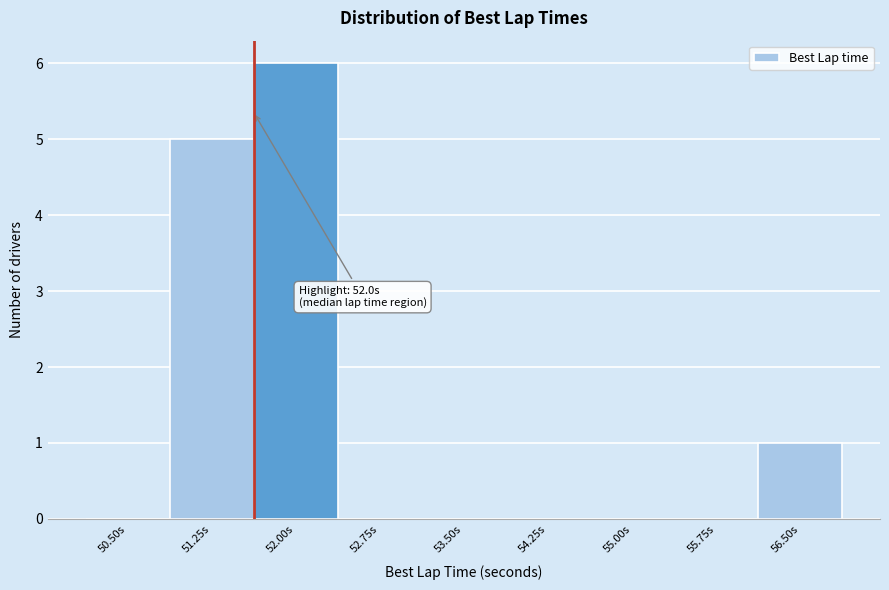

Reading left to right, list all the values displayed in this chart.

50.50s=0	51.25s=5	52.00s=6	52.75s=0	53.50s=0	54.25s=0	55.00s=0	55.75s=0	56.50s=1